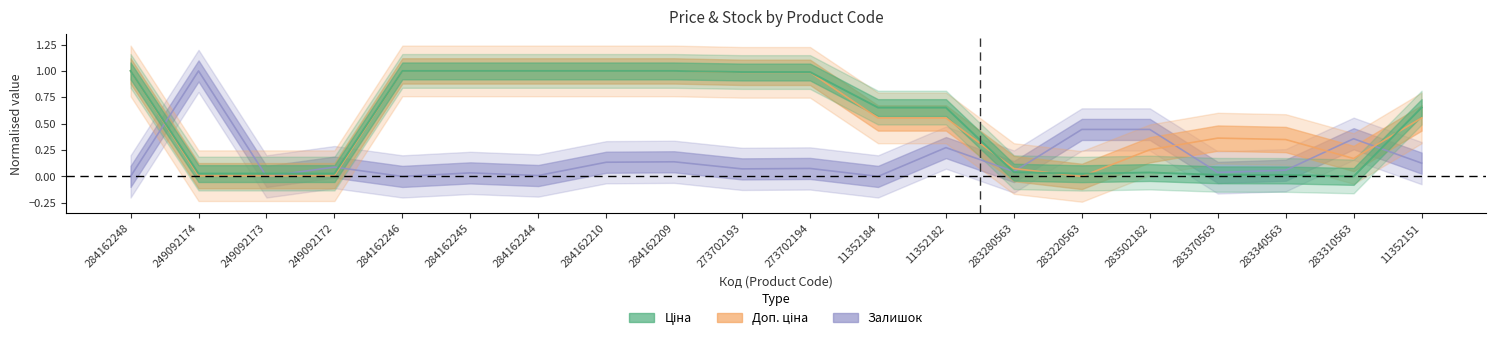

What is the average value of the Залишок series?

0.2